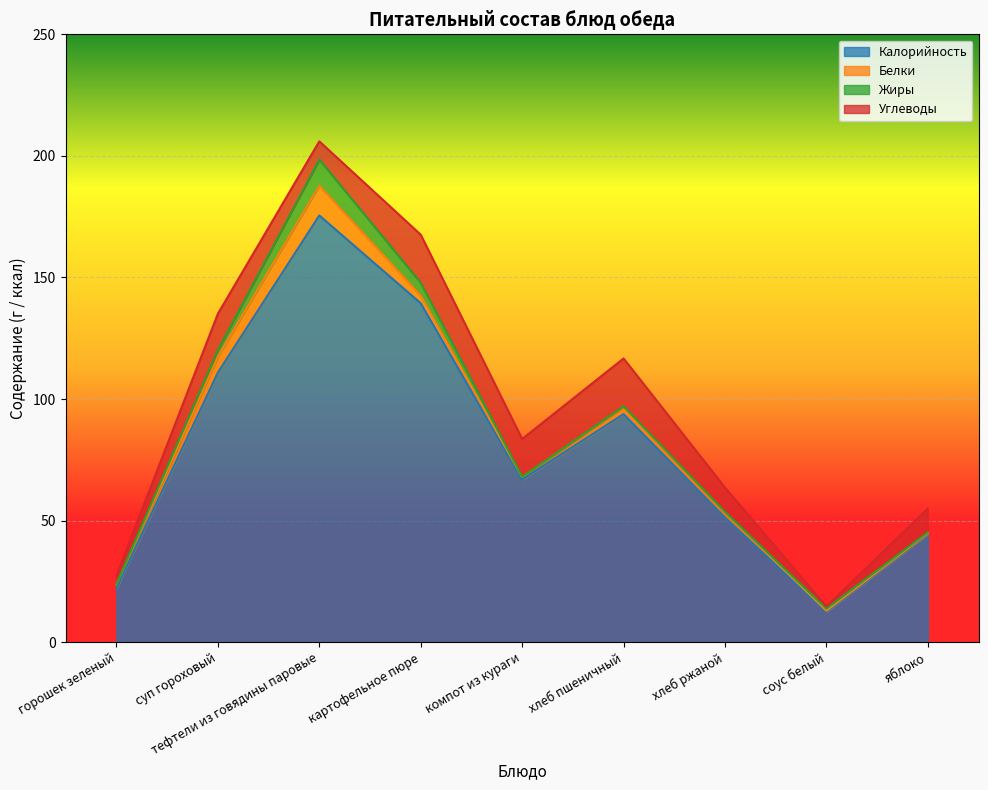

Between суп гороховый and соус белый, which series saw the biggest shift?

Калорийность